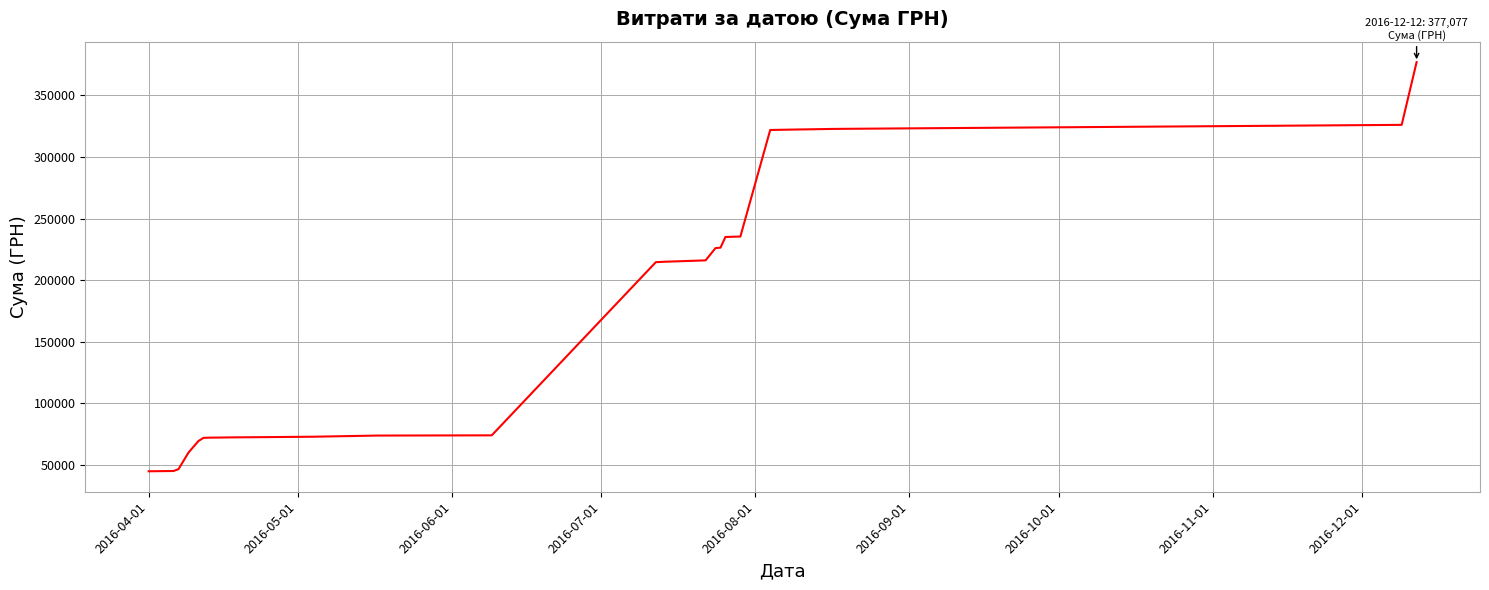

Does the chart display data point markers on the line(s)?

No